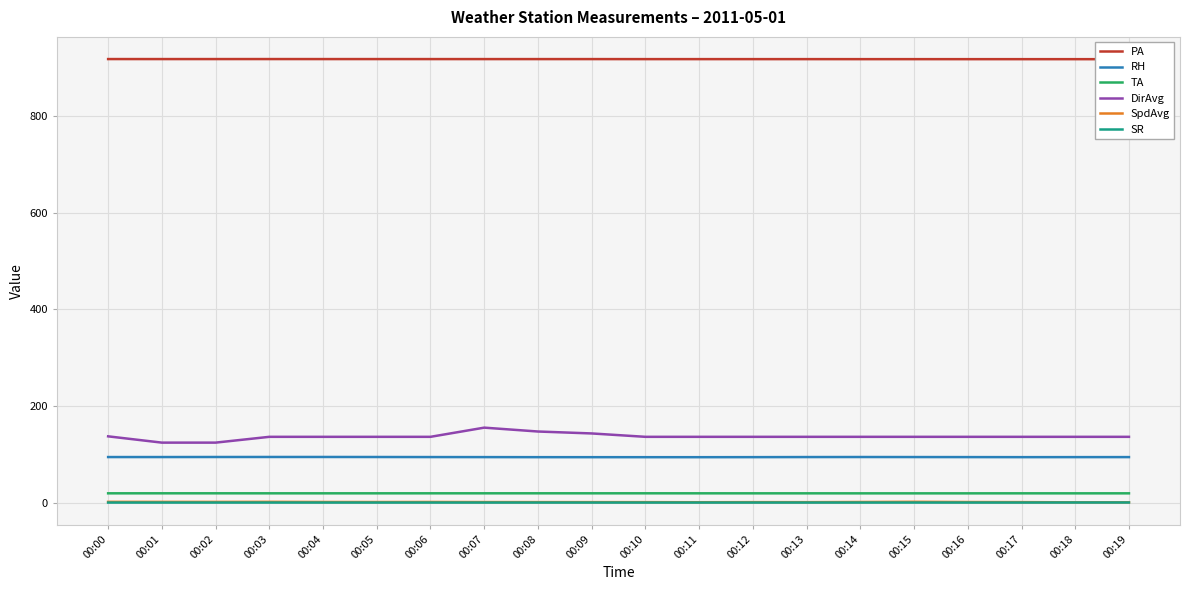

At which category is the sum across all series the highest?

00:07